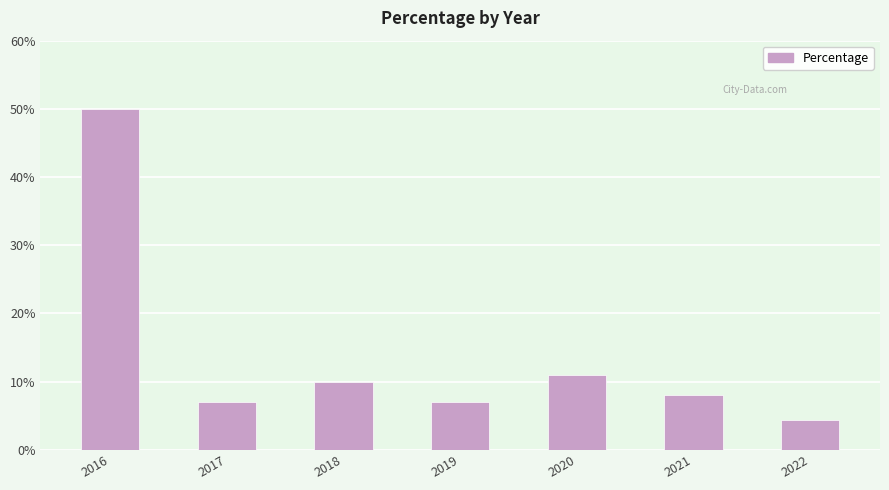

Read the value at 2021.

8.0